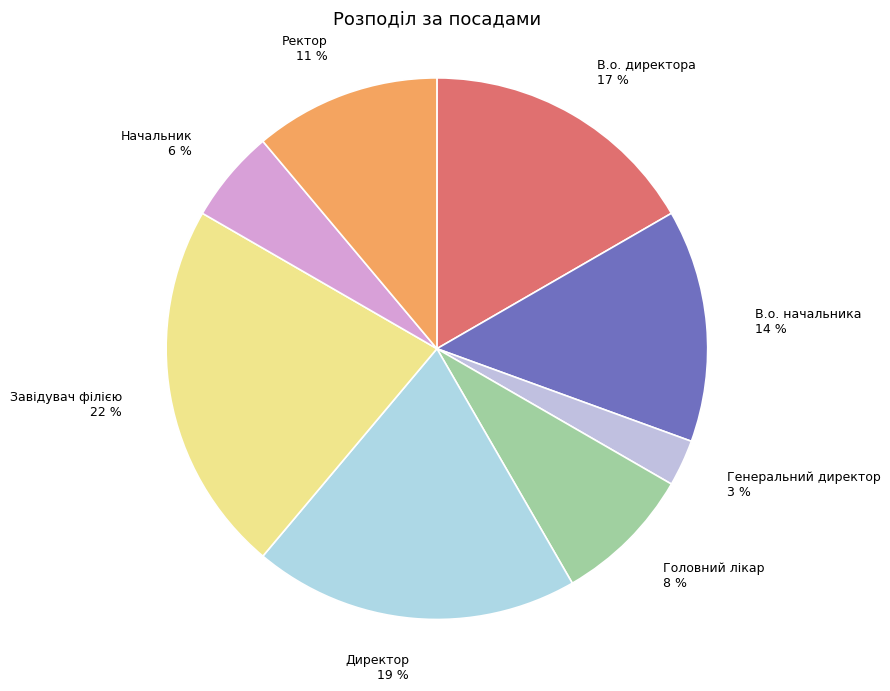

Between Головний лікар and В.о. начальника, which is larger?

В.о. начальника